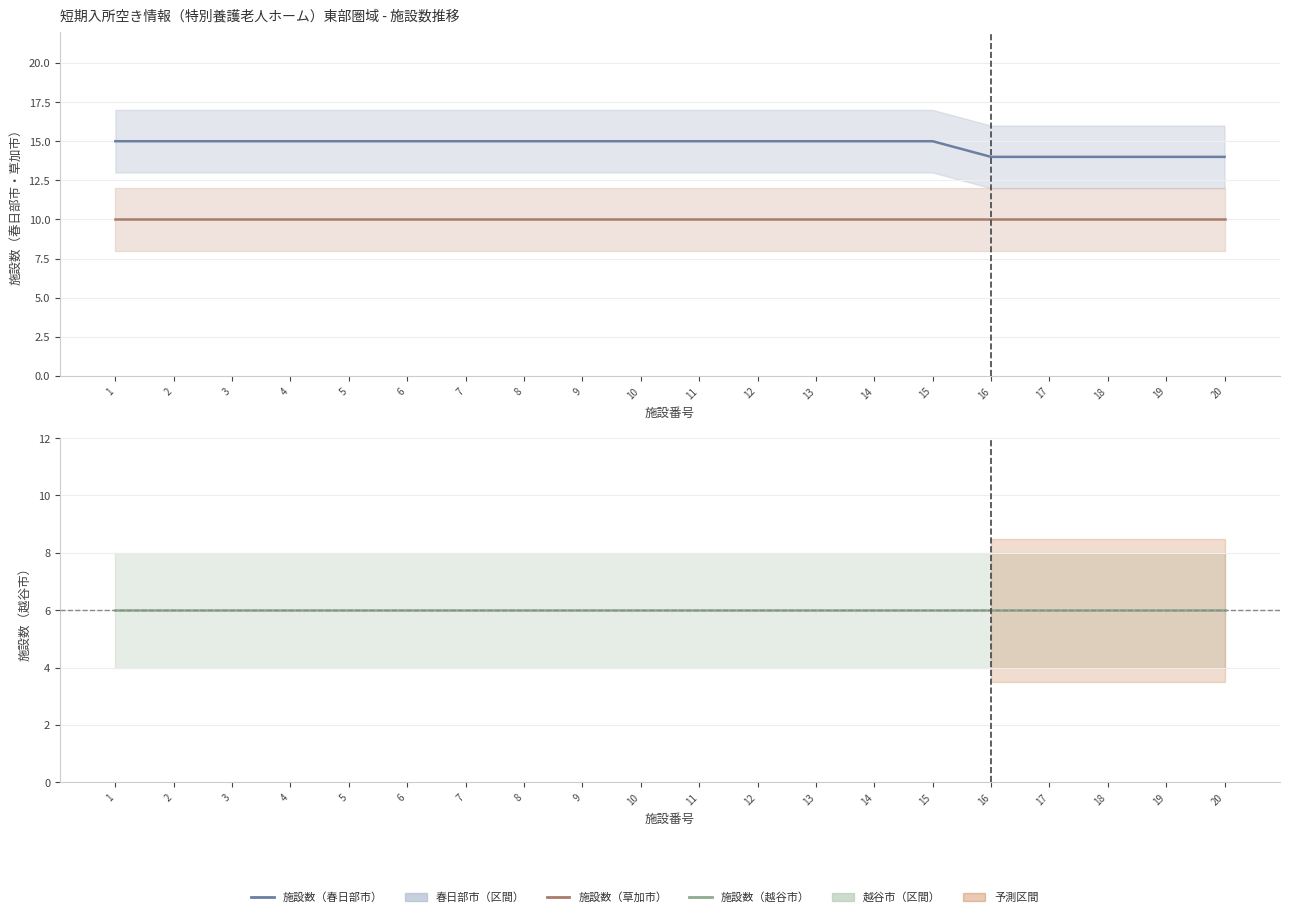

The value of 施設数（草加市） at 1 is 15. True or false?

False